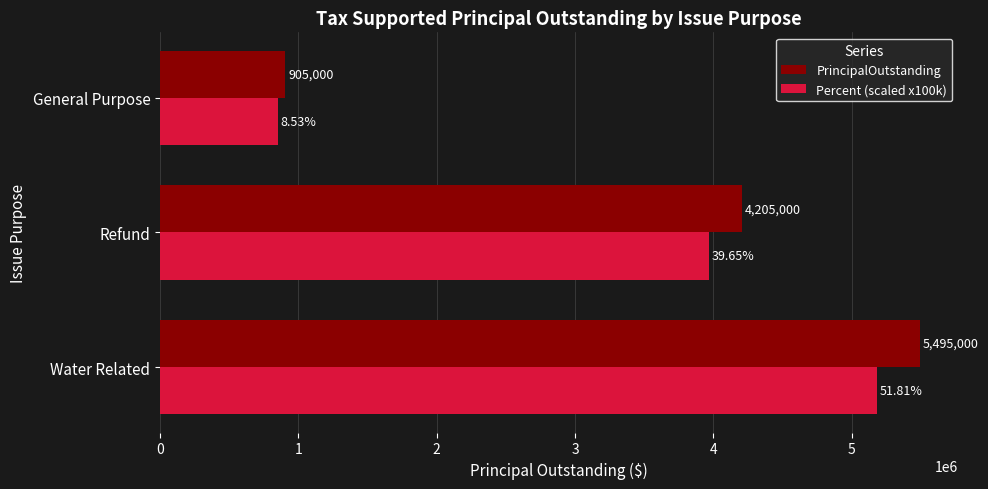

What is the smallest value displayed?

853000.0